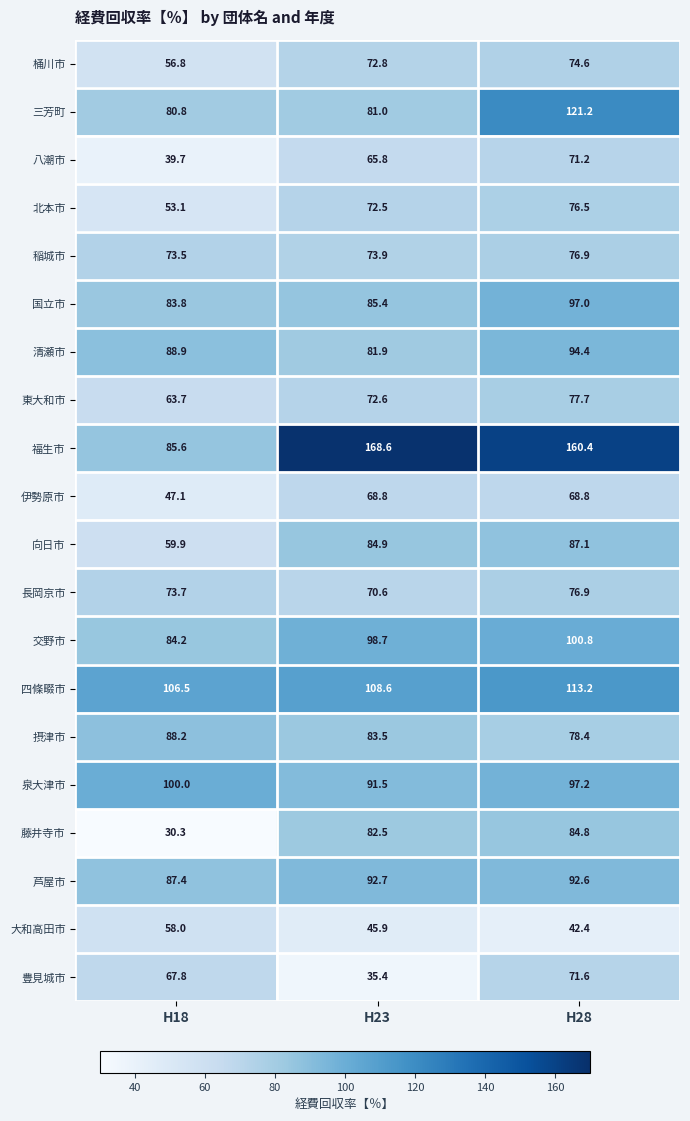

What is the total value across all series at H18?

1429.0